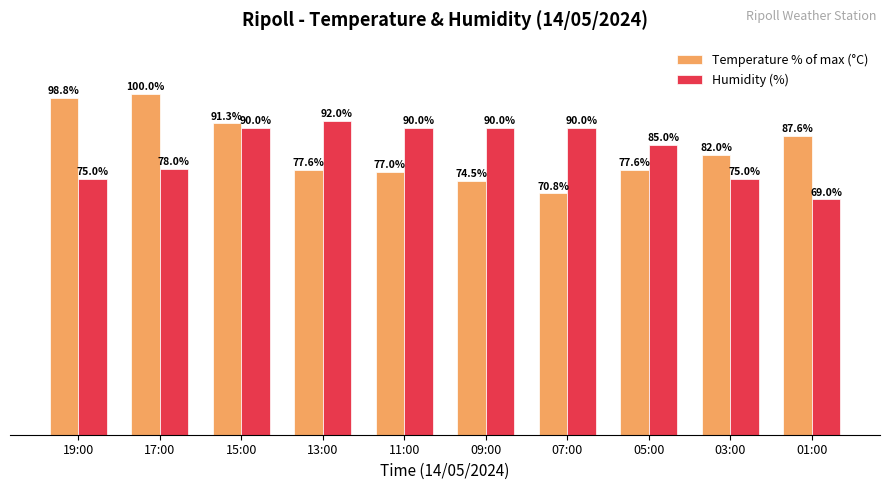

At which label does Temperature % of max (°C) reach its minimum?

07:00